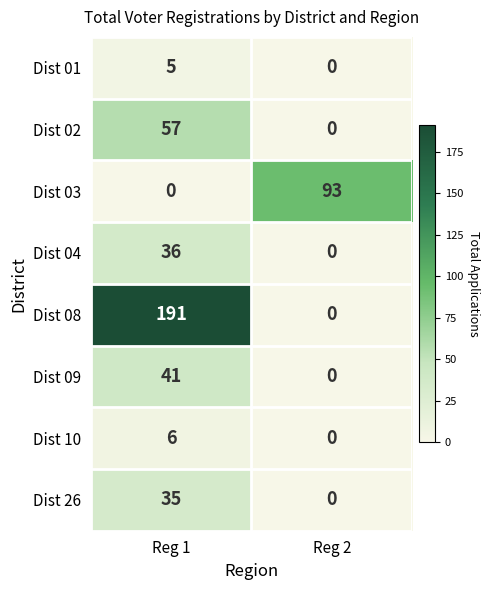

At which label is Dist 08 closest to 95?

Reg 2